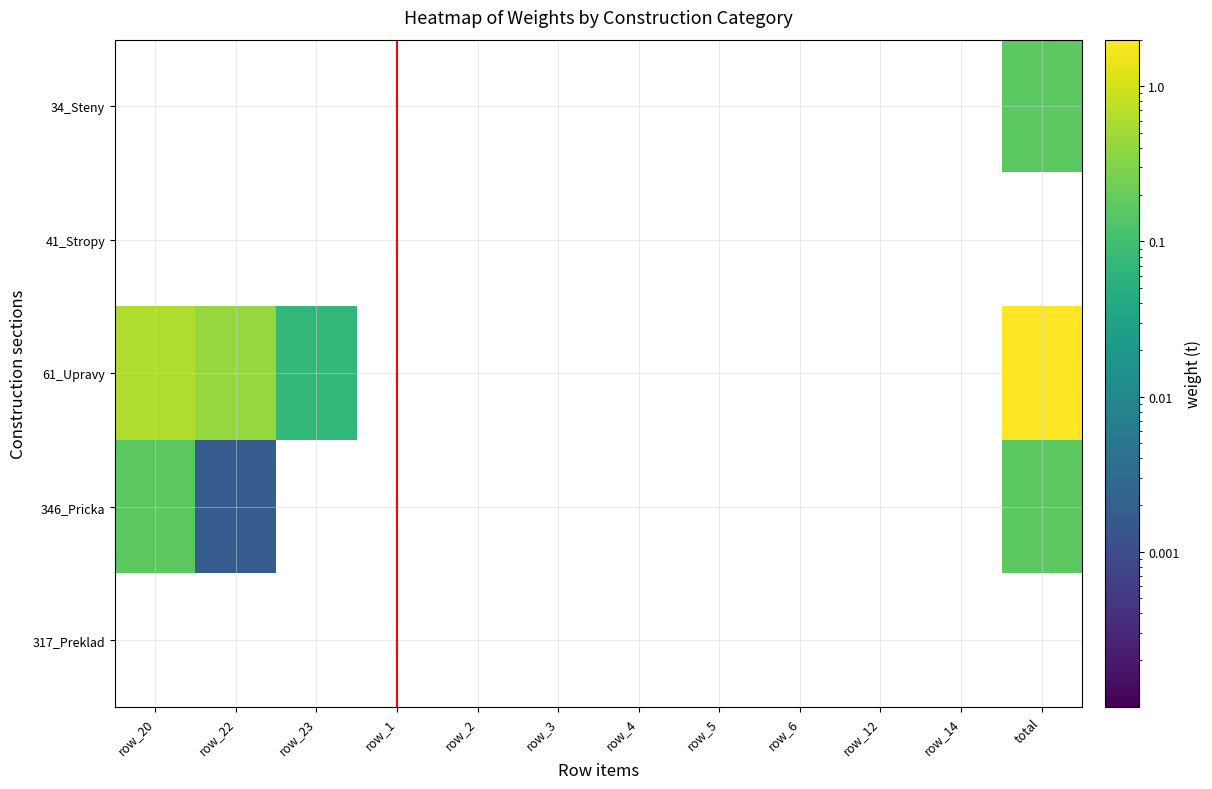

Count the number of categories in the chart.

12